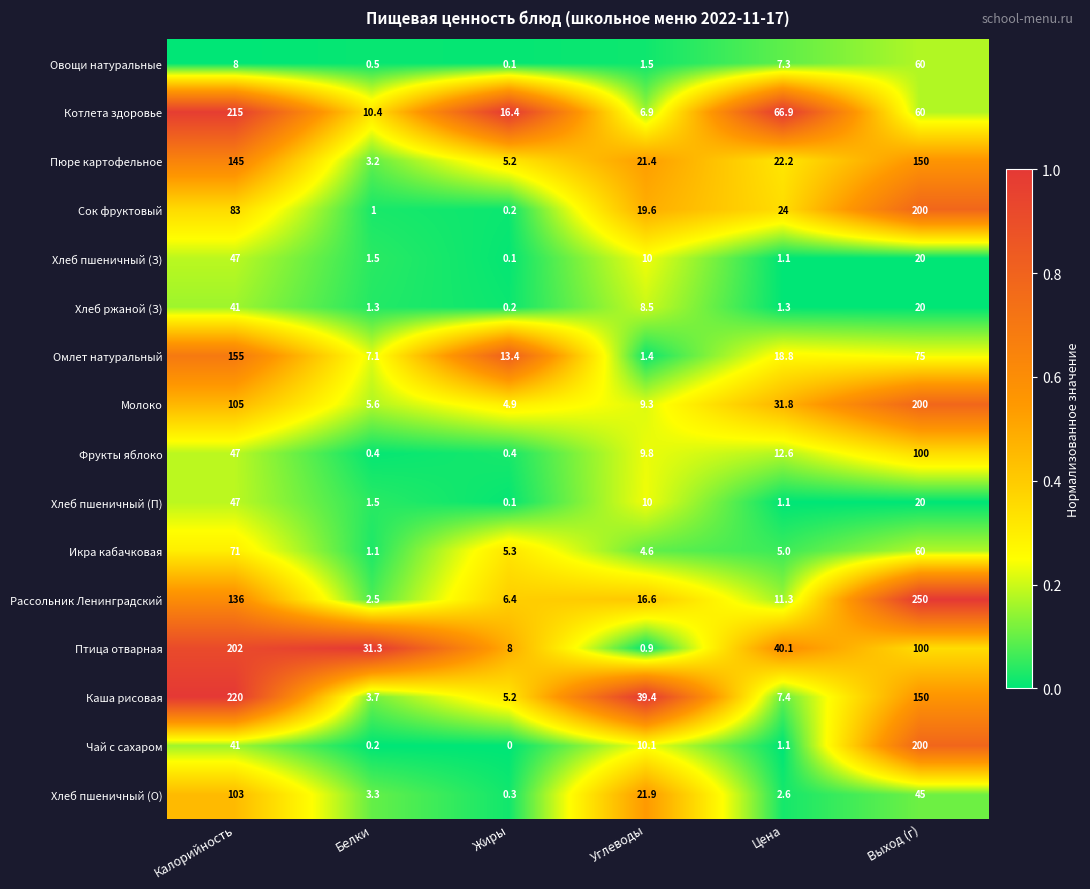

Which series changed the most between Жиры and Цена?

Котлета здоровье